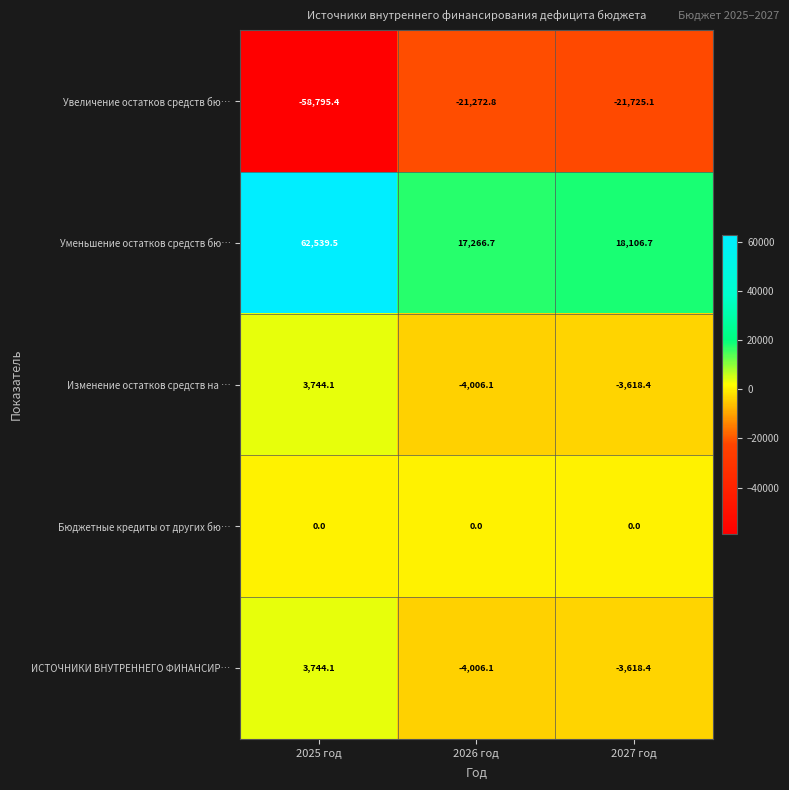

The value of Уменьшение остатков средств бю… at 2026 год is 17266.7. True or false?

True